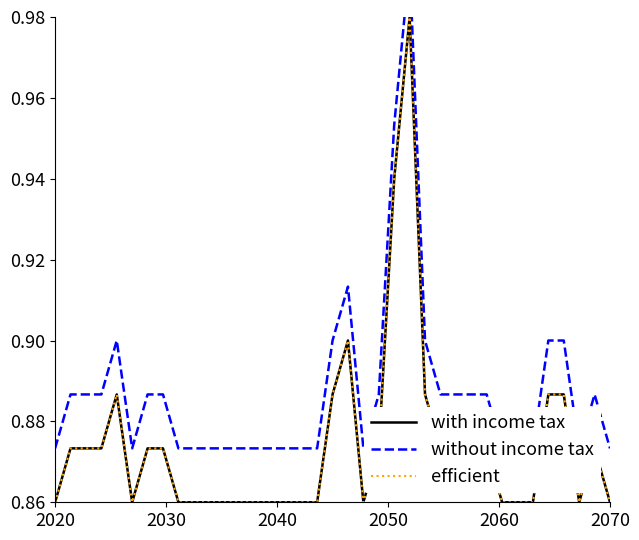

In with income tax, how many points are lower than both neighbors (excluding endpoints)?

3